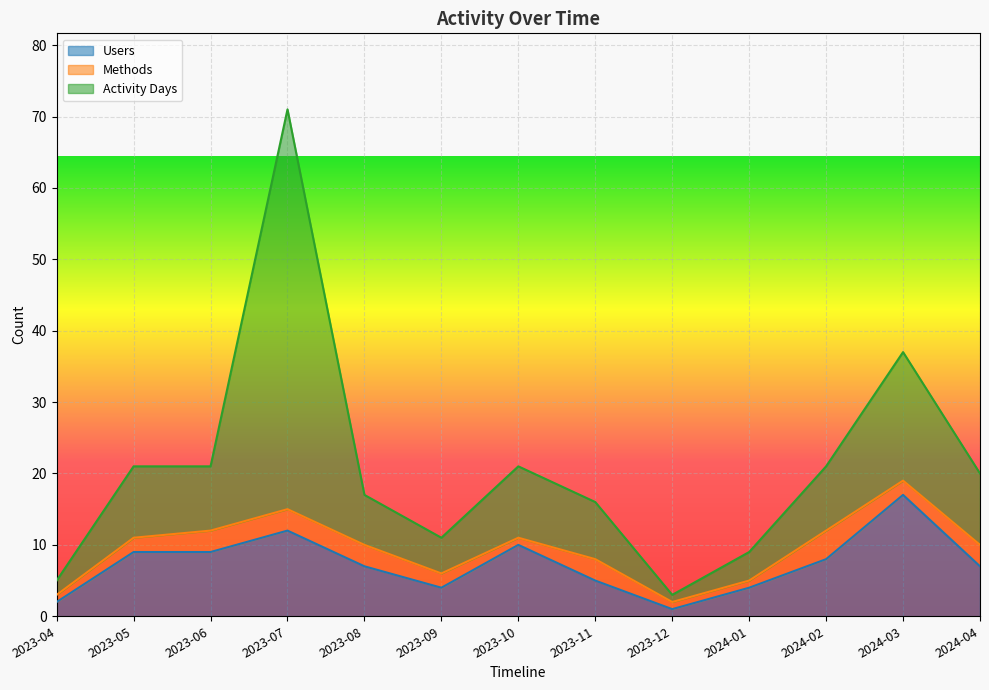

Which category has the highest value in the Users series?

2024-03